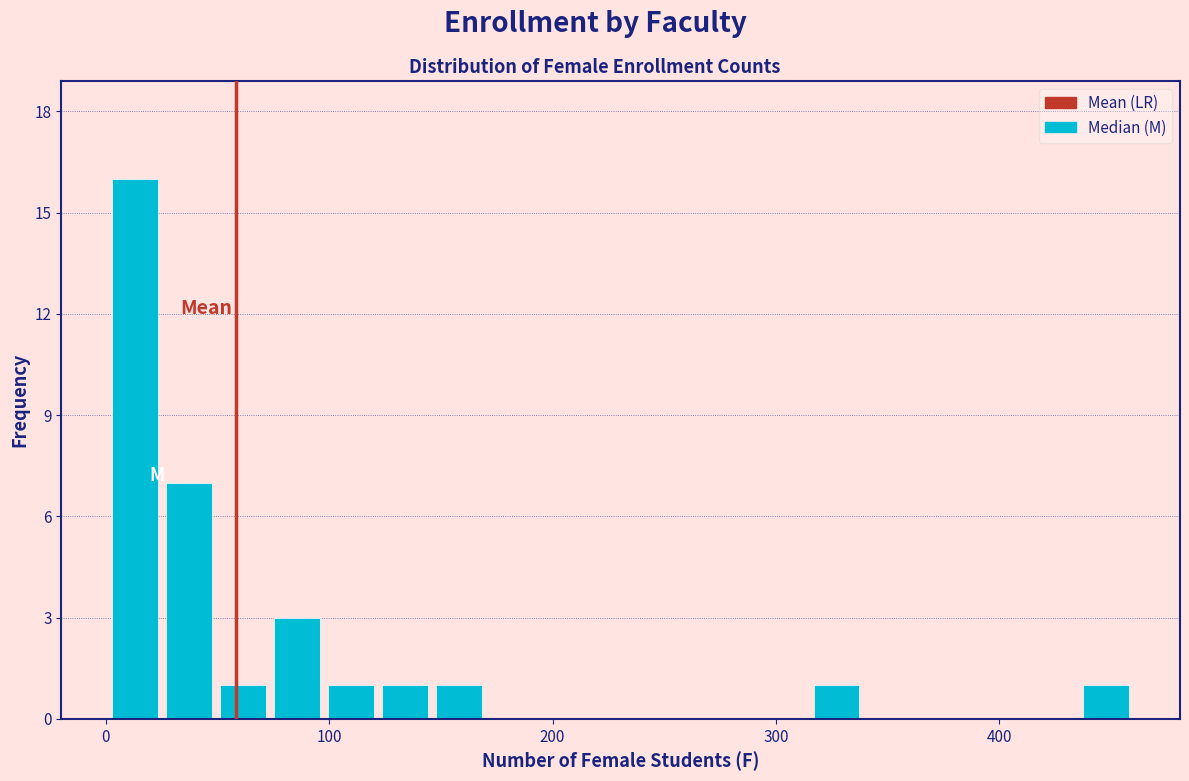

Around what value on the x-axis is the tallest bar? Give the approximate position of its centre, as read against the axis.

10